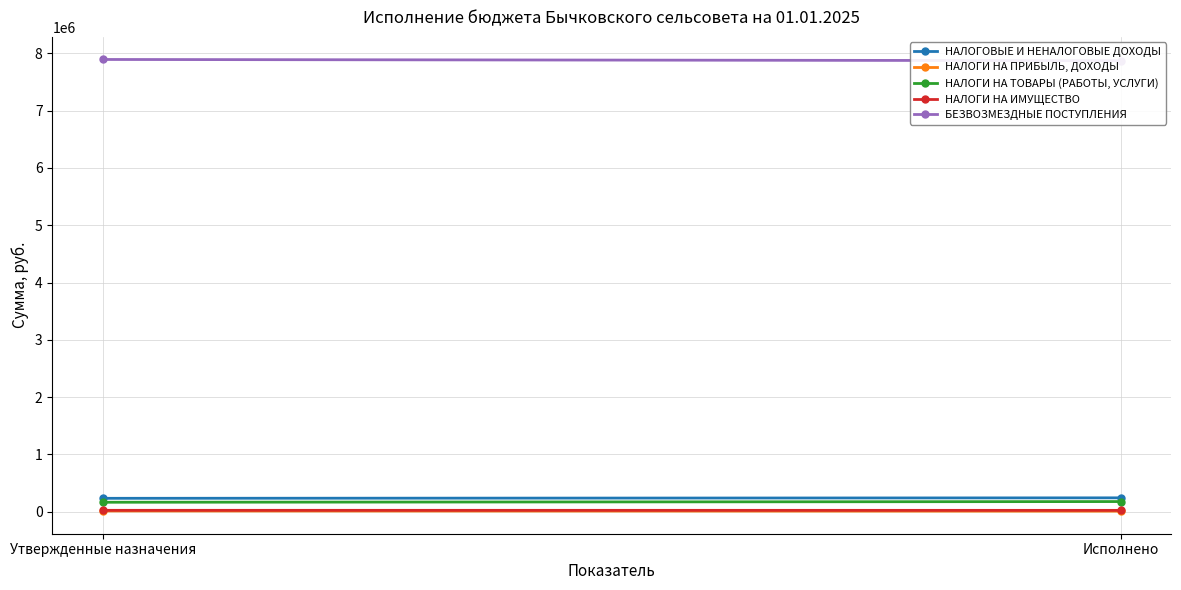

Is the value of НАЛОГИ НА ТОВАРЫ (РАБОТЫ, УСЛУГИ) at Утвержденные назначения greater than the value of БЕЗВОЗМЕЗДНЫЕ ПОСТУПЛЕНИЯ at Исполнено?

No